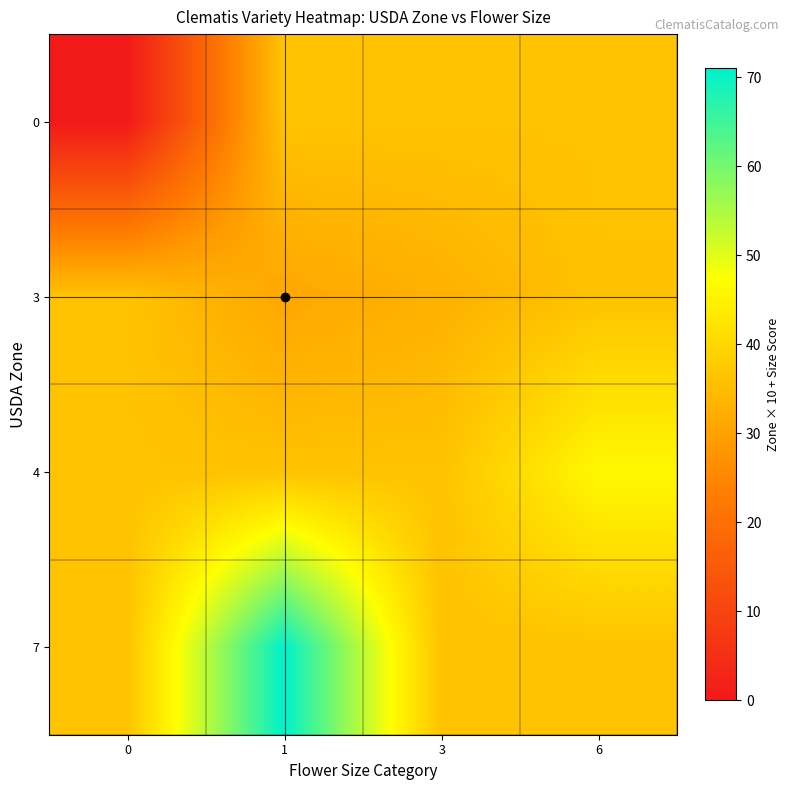

How many series are shown in this chart?

4